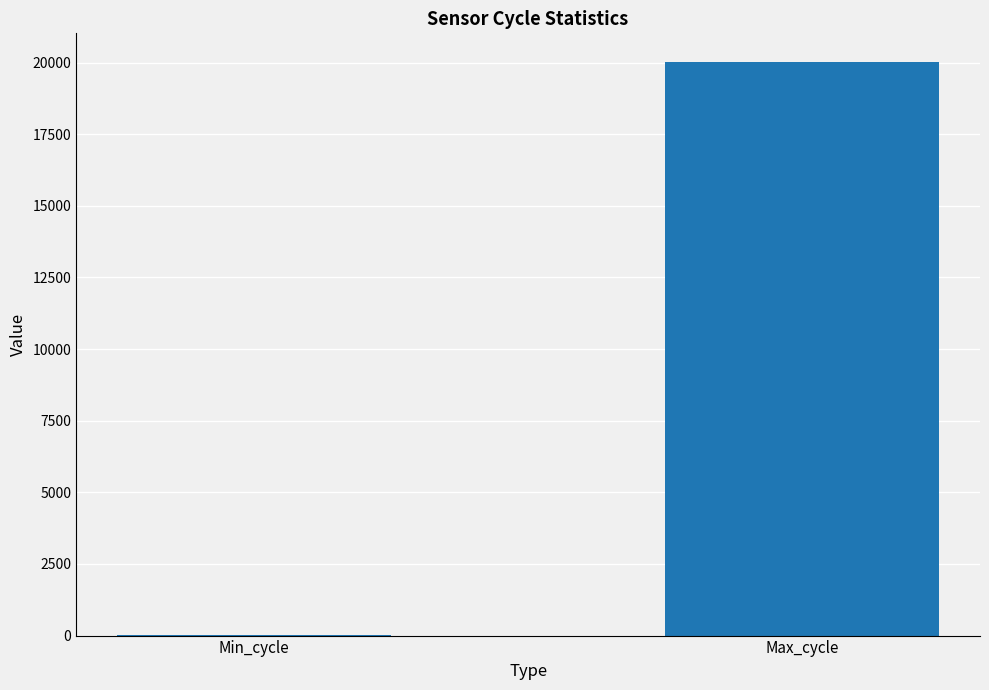

The chart shows a value of 20018.2 at Max_cycle. True or false?

True